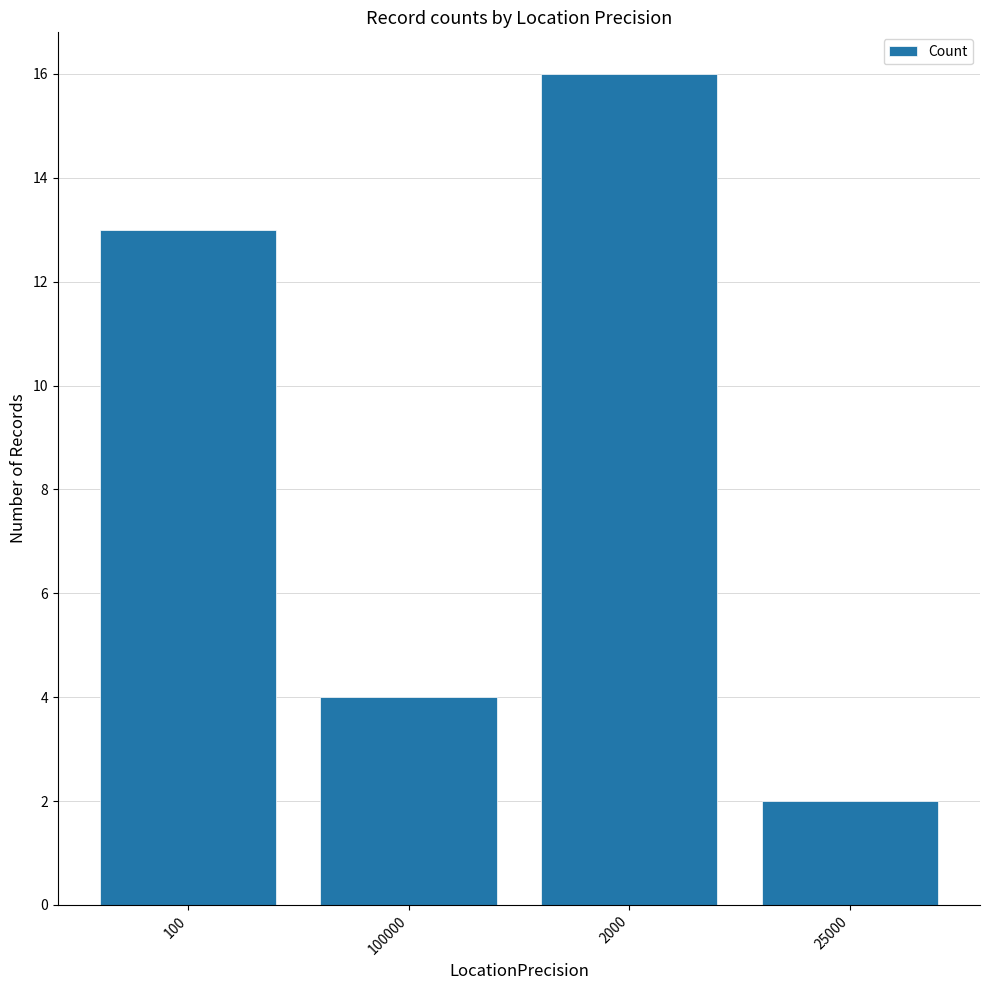

What value does the data have at 25000?

2